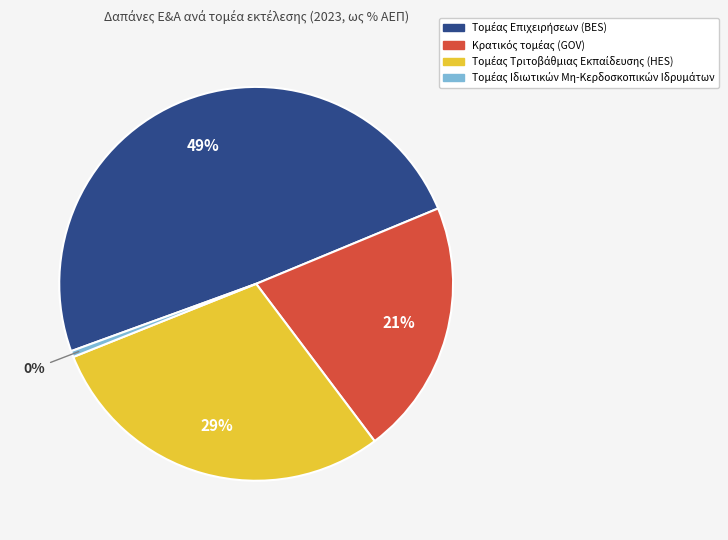

To the nearest percent, what is the difference between the largest and smallest slice percentages?

49%